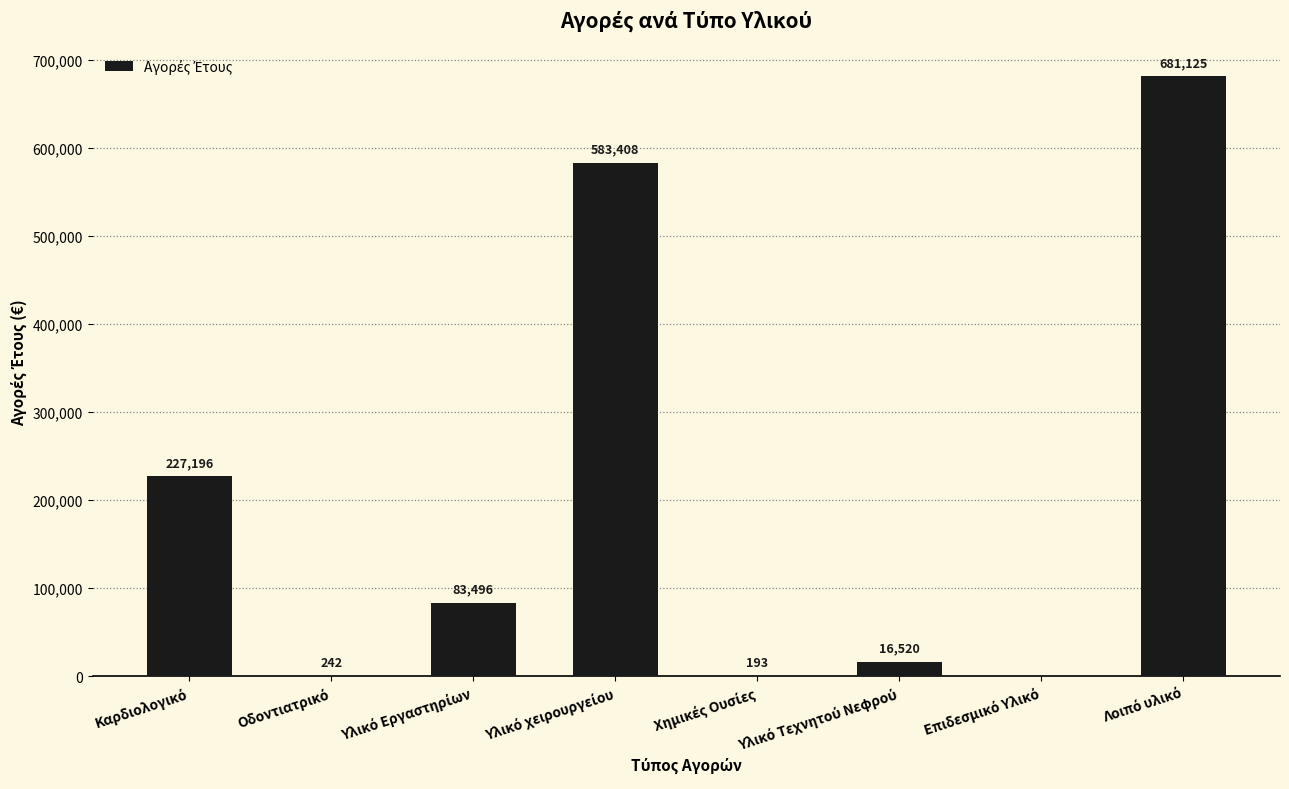

How many positive values are there?

7